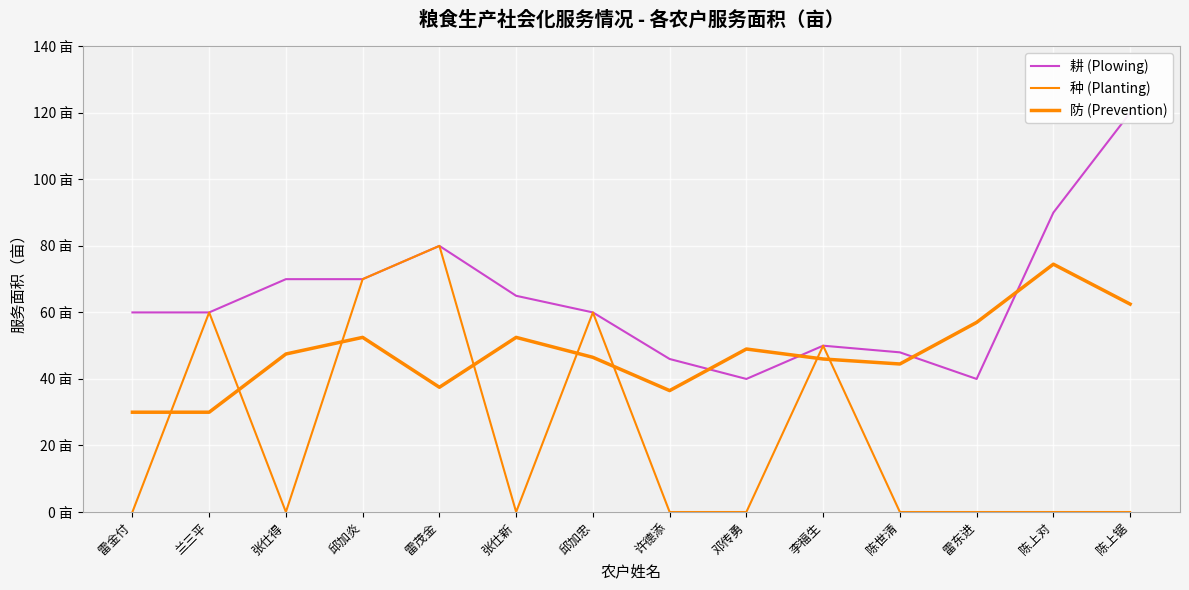

What is the label of the 3rd point from the left?

张仕得